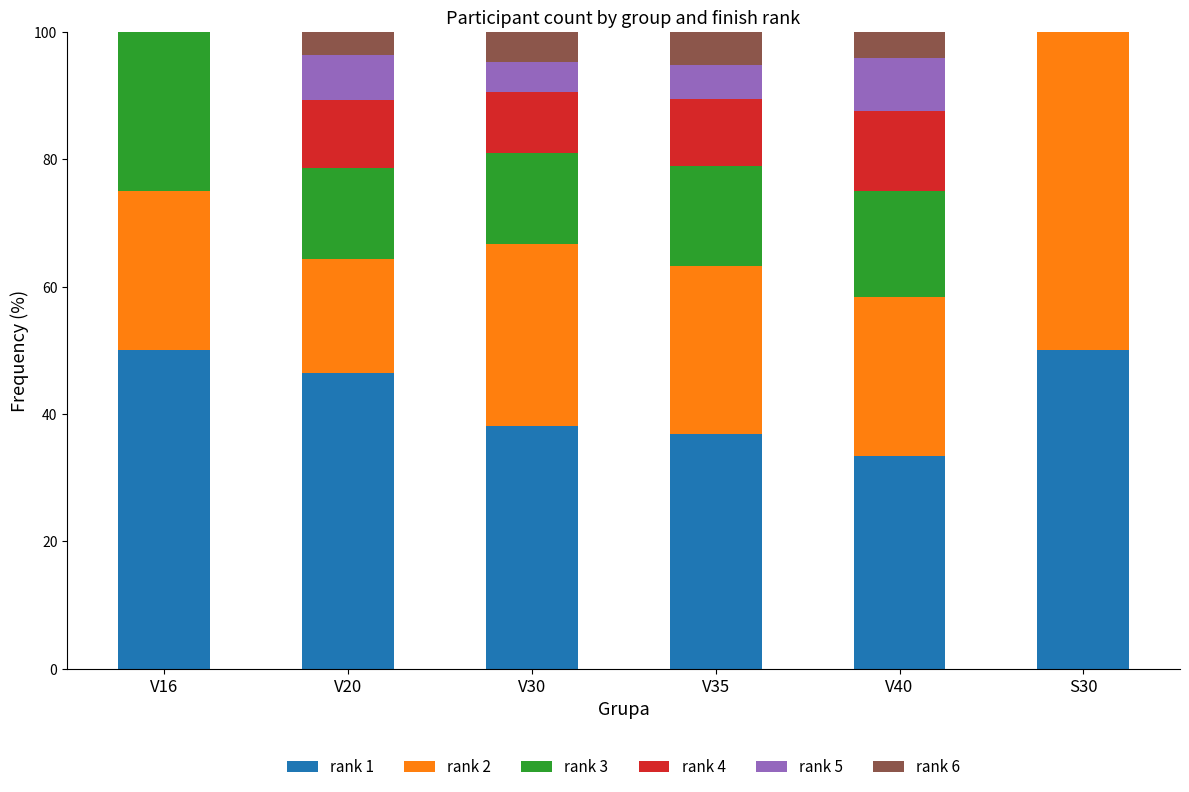

Does the chart contain stacked bars?

Yes